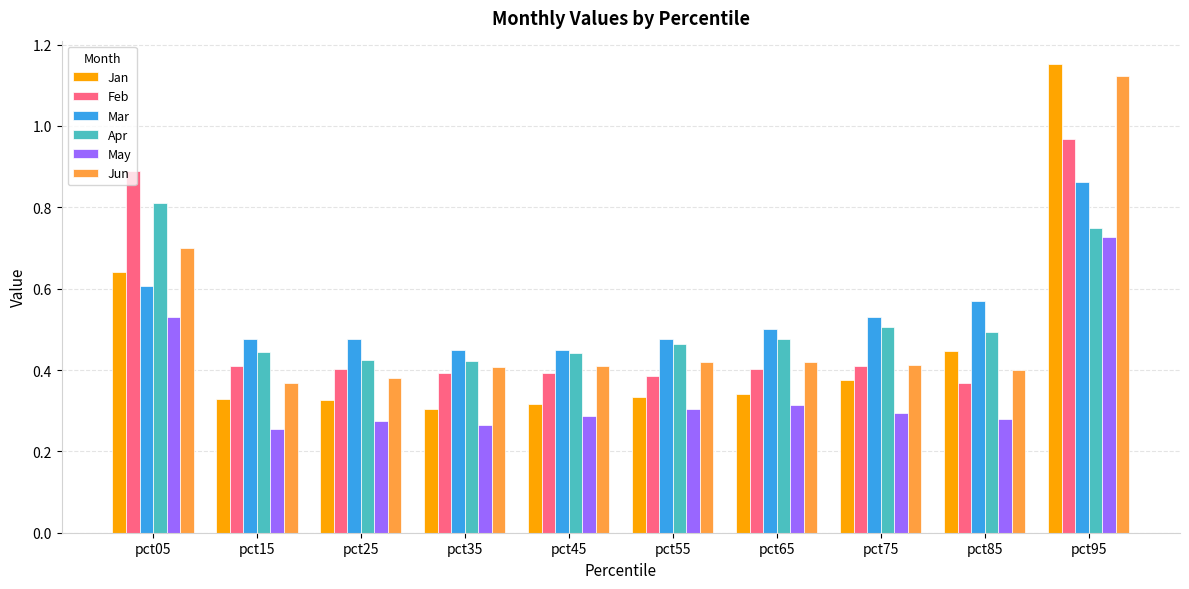

Count the Apr values in the range 0 to 1.

10